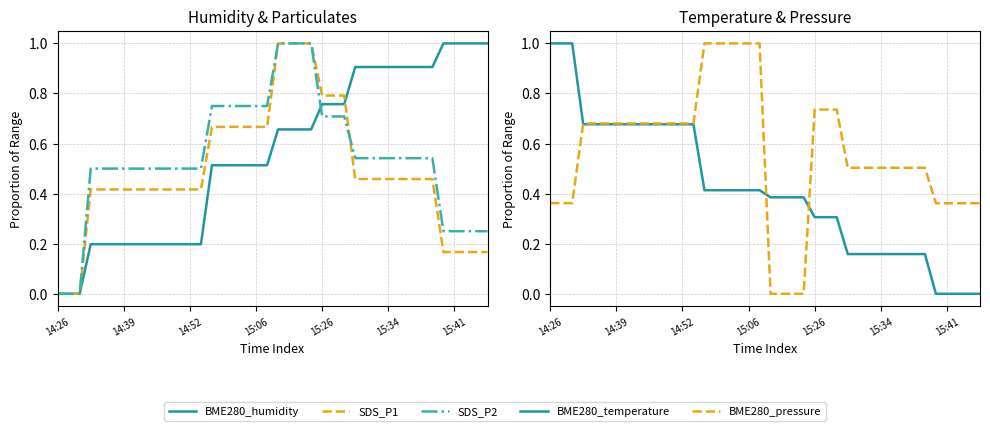

Between 15:06 and 24, which series saw the biggest shift?

BME280_humidity